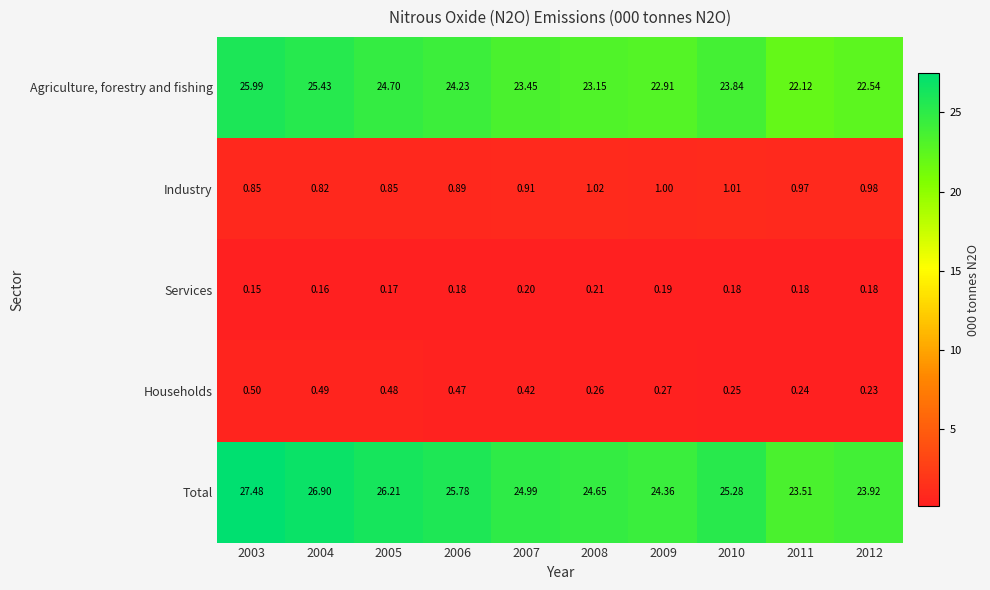

Which series changed the most between 2005 and 2006?

Agriculture, forestry and fishing